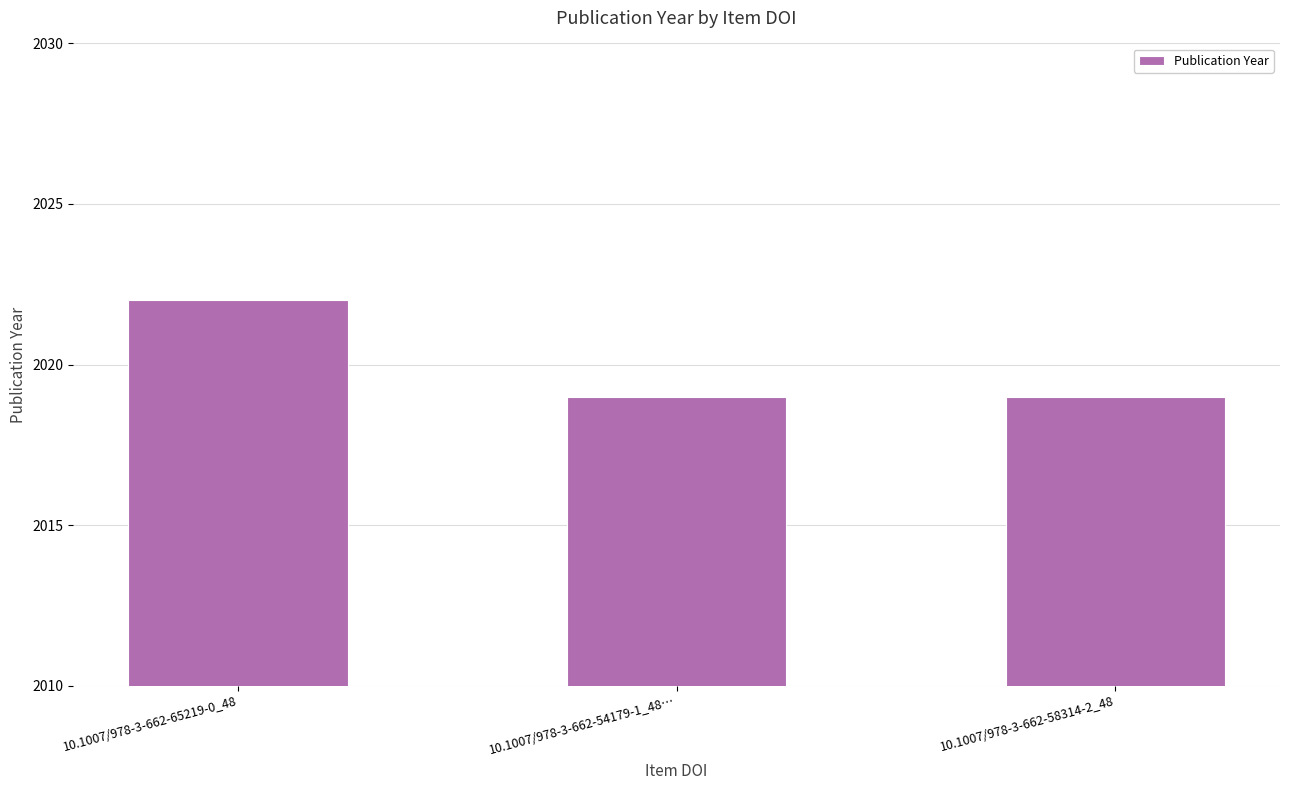

What is the maximum value shown in the chart?

2022